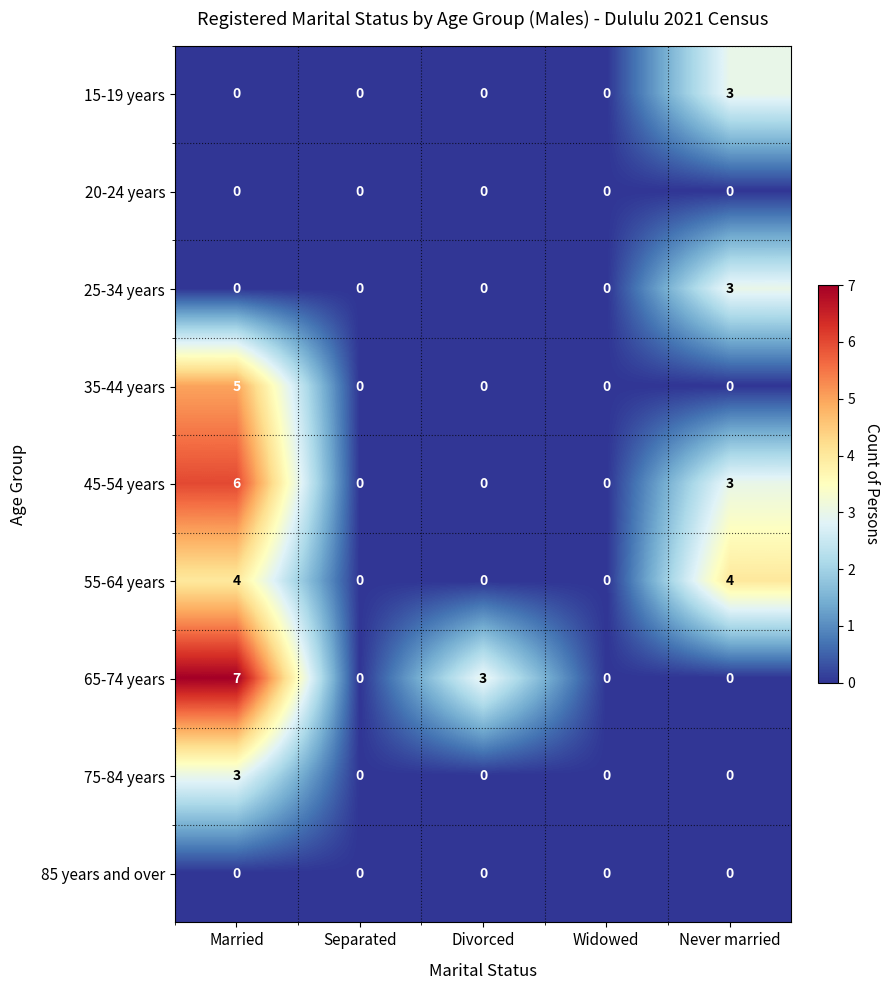

How many 45-54 years values are between 0 and 3?

4